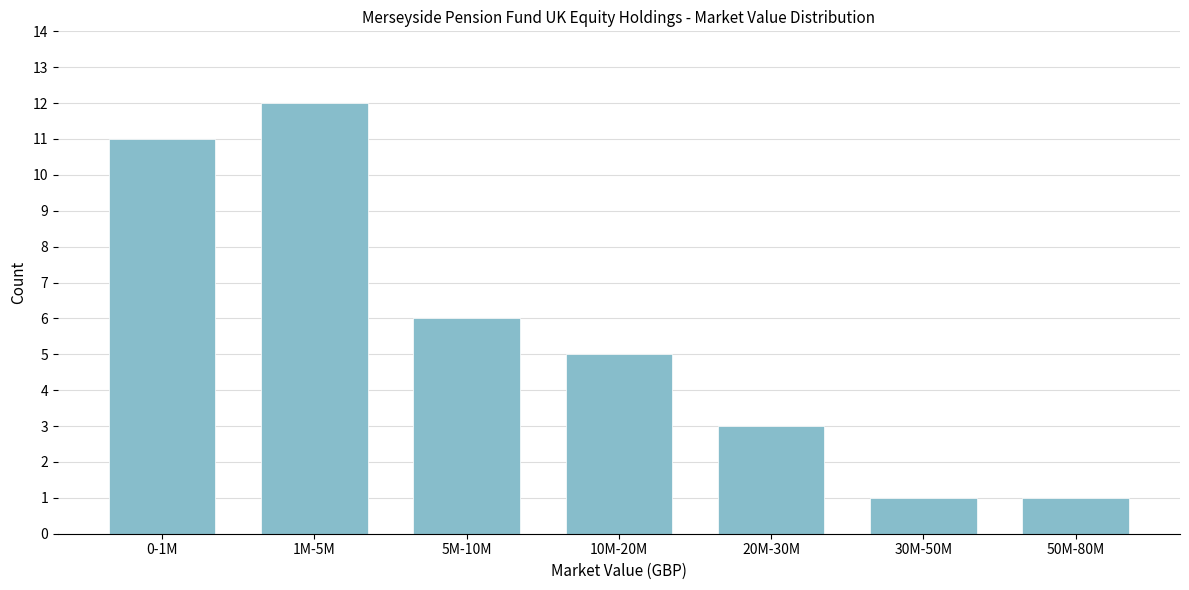

Reading left to right, extract all data points from this chart.

0-1M=11	1M-5M=12	5M-10M=6	10M-20M=5	20M-30M=3	30M-50M=1	50M-80M=1